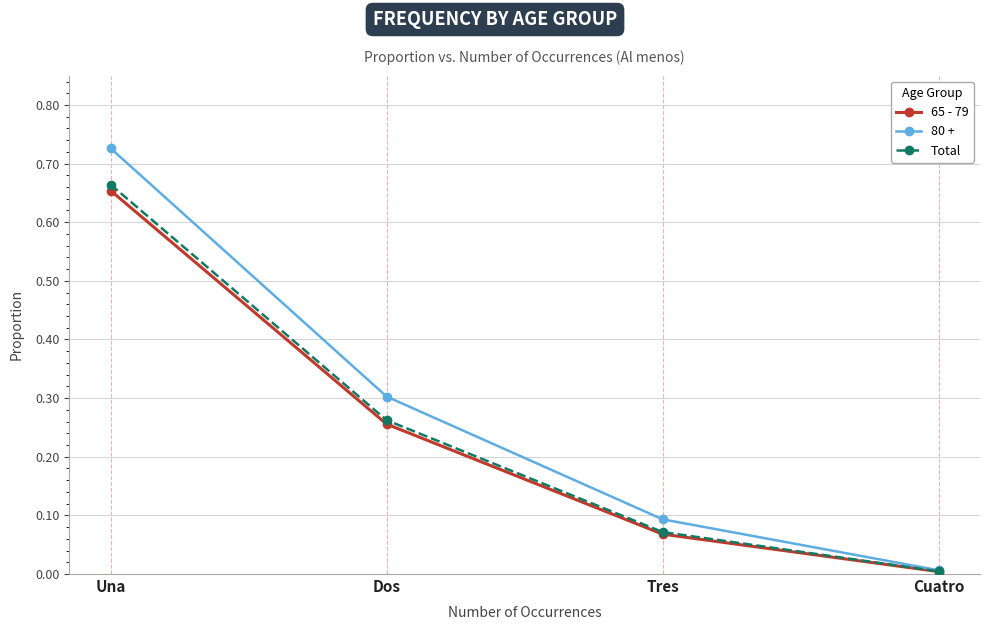

At which category is the sum across all series the highest?

Una